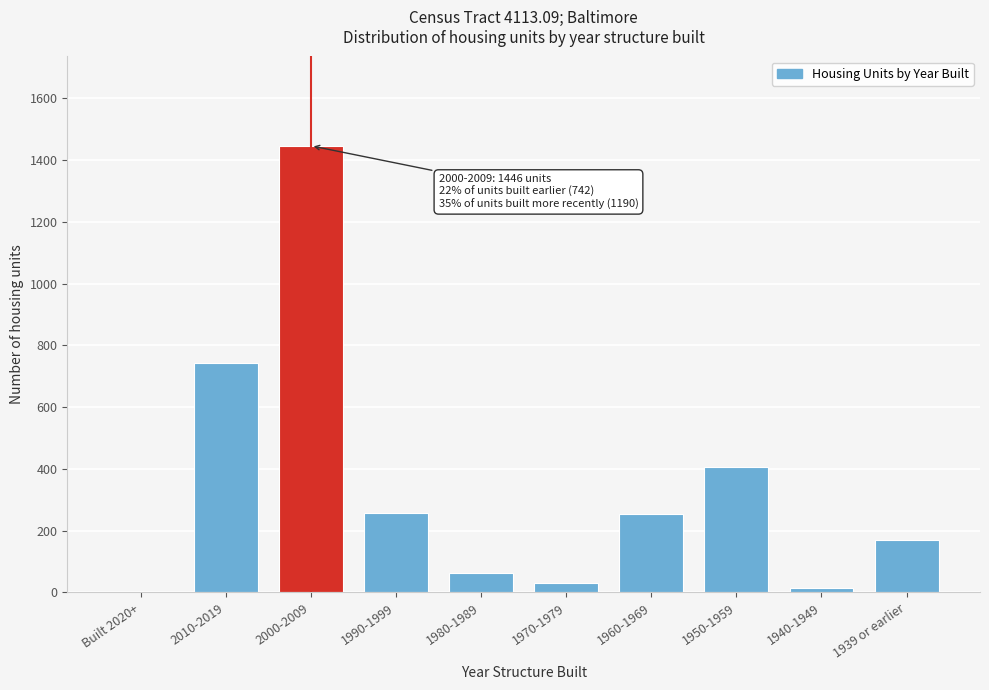

The chart shows a value of 343 at 1990-1999. True or false?

False